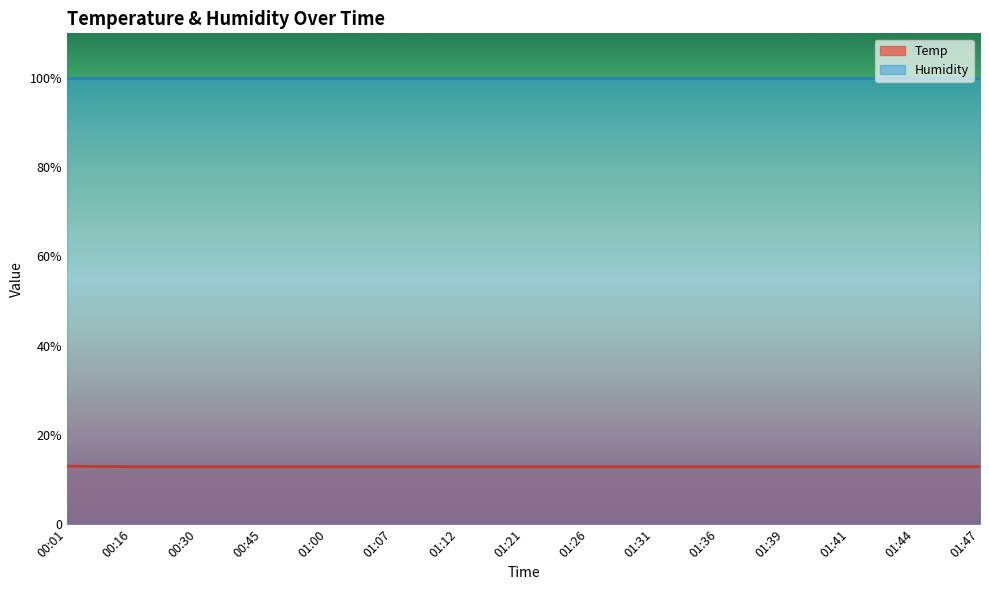

List the labels in order of value, largest first.

00:01, 00:16, 00:30, 00:45, 01:00, 01:07, 01:12, 01:21, 01:26, 01:31, 01:36, 01:39, 01:41, 01:44, 01:47